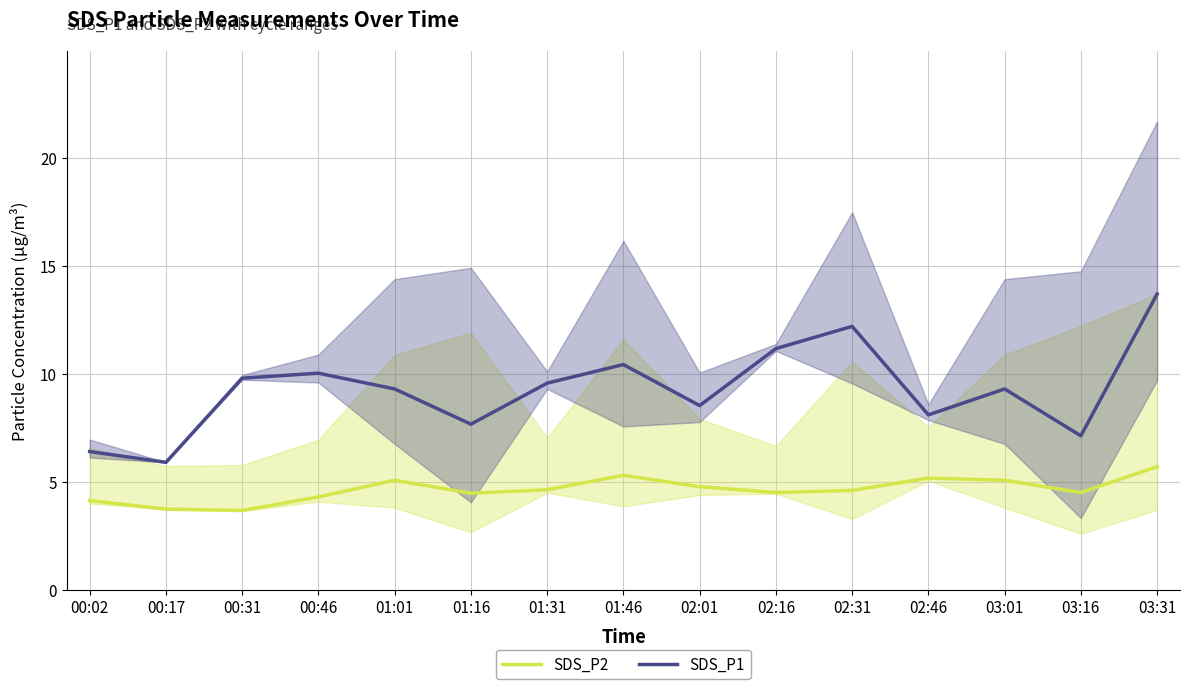

What is the minimum value for SDS_P1?

5.9